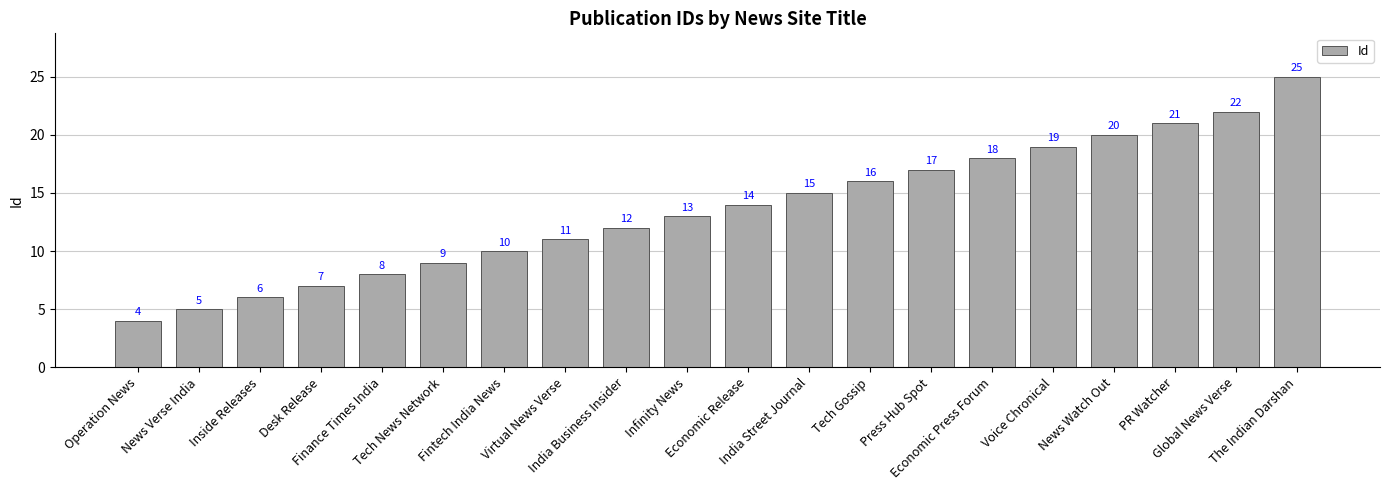

Count the number of data series in this chart.

1